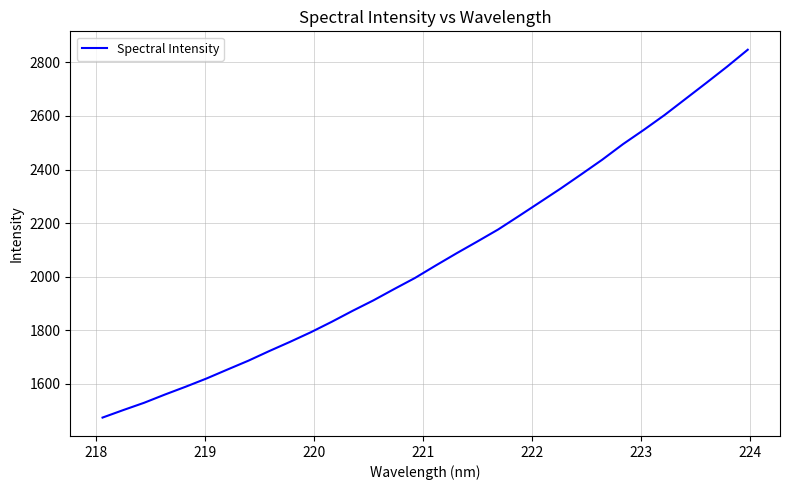

What is the greatest value displayed?

2847.3